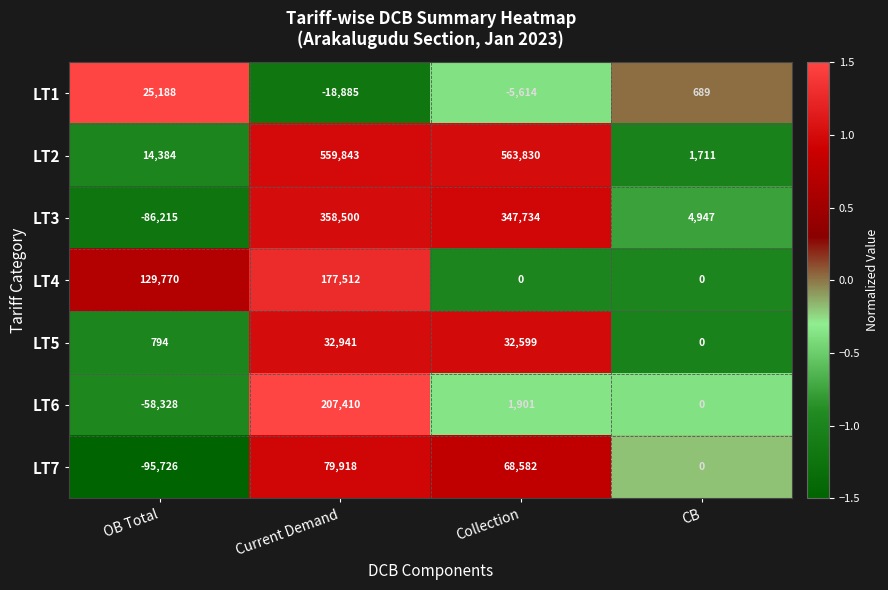

Which series changed the most between OB Total and Collection?

LT2